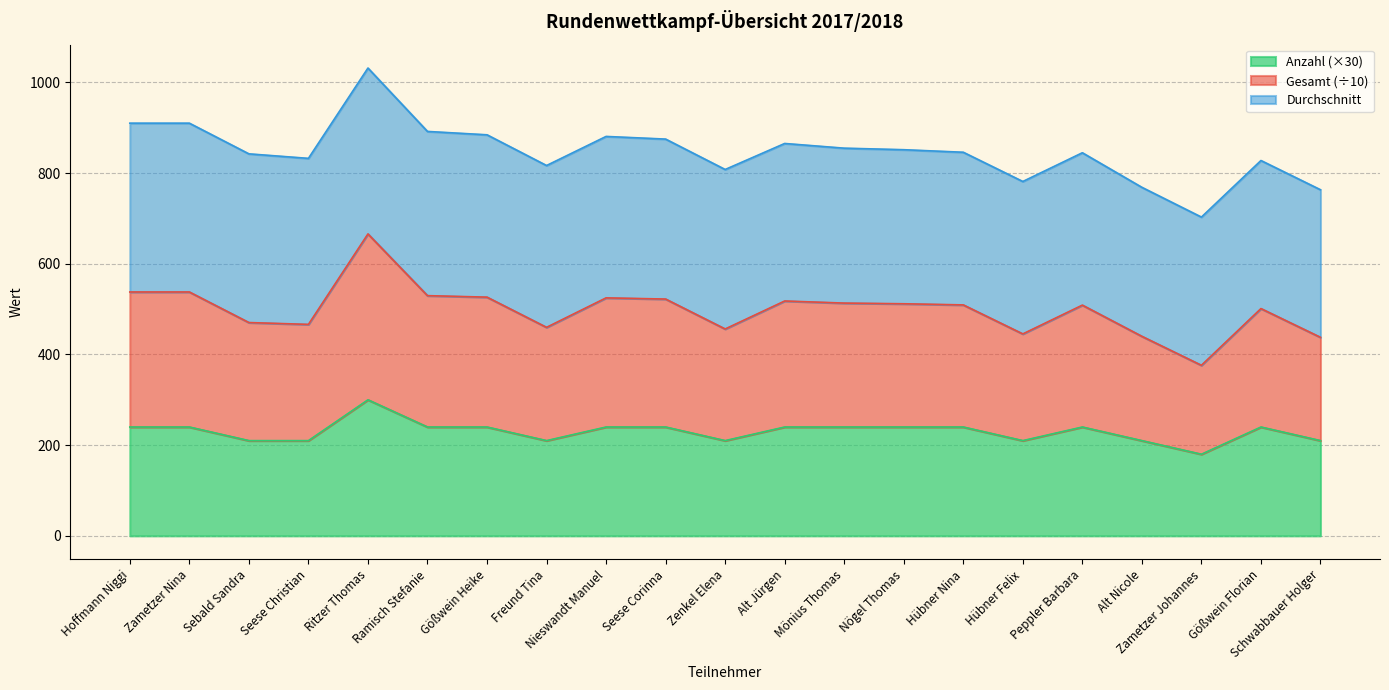

Where is Gesamt nearest to the value 867?

Alt Jürgen